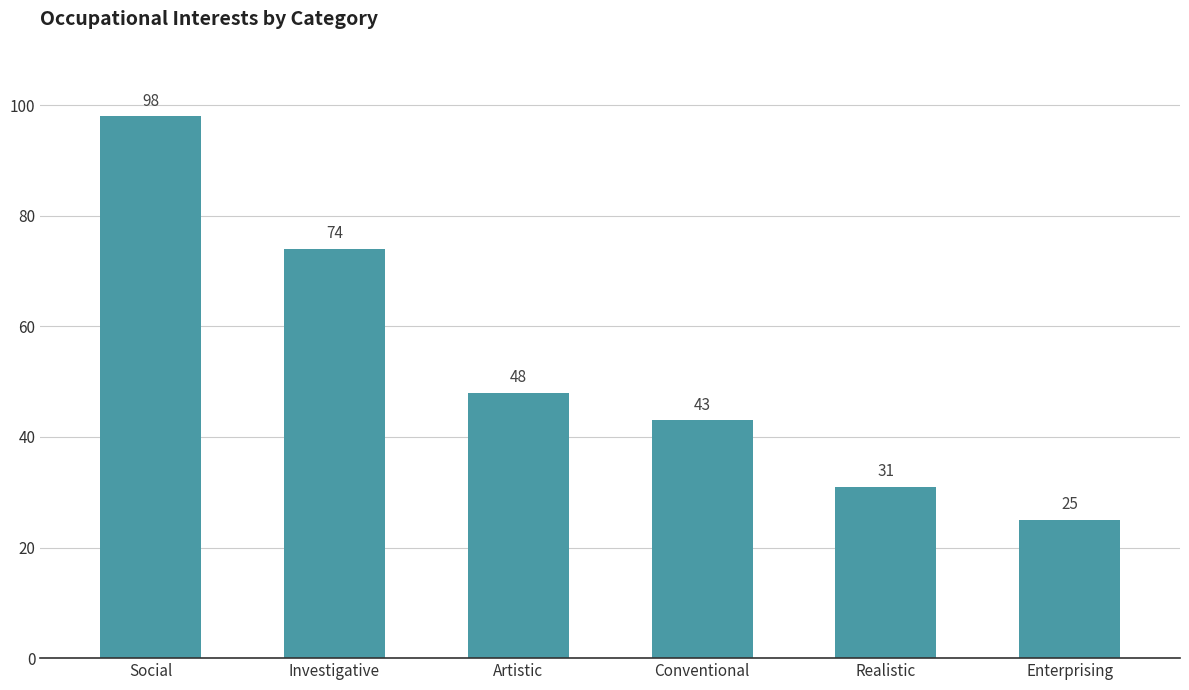

What is the difference between the maximum and minimum values?

73